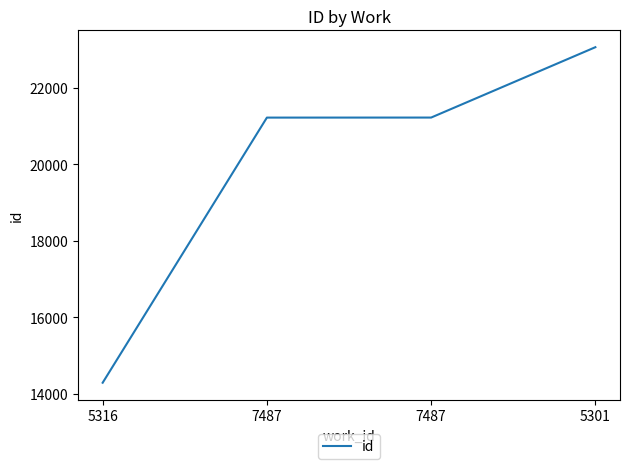

Reading left to right, what are all the values shown in this chart?

14294	21224	21225	23064